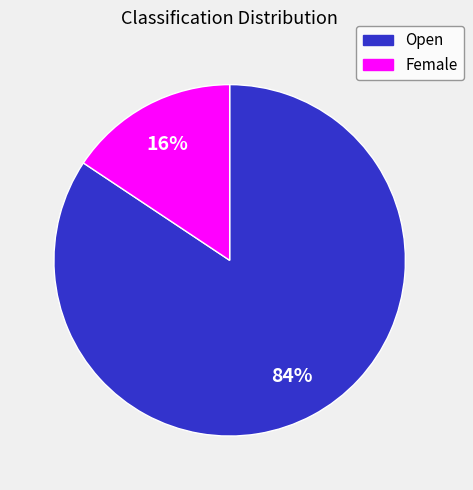

Is there any slice that represents more than half of the pie?

Yes